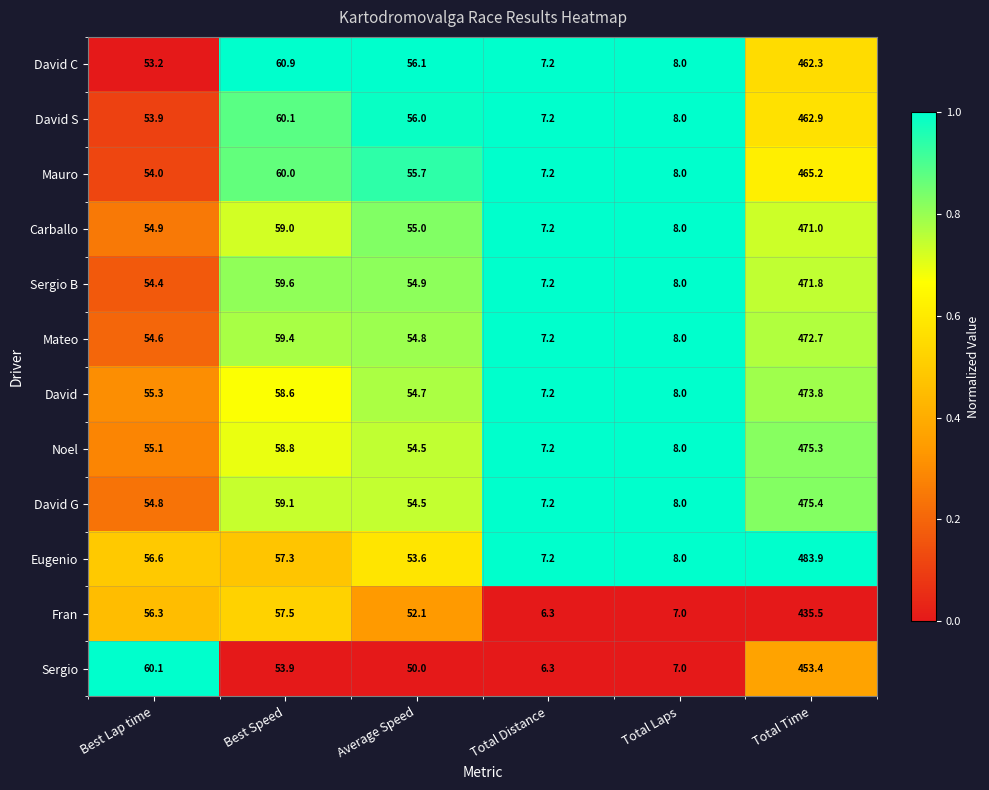

What is the difference between the David values at Total Time and Best Lap time?

418.5